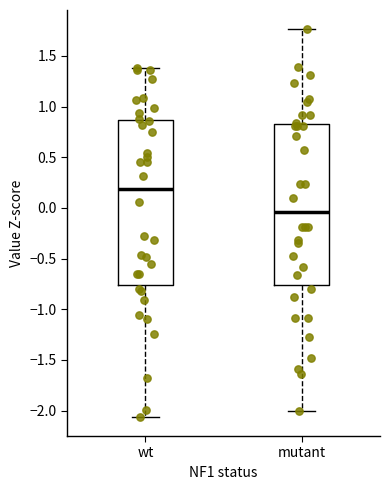

Where is the lower edge of the box for mutant on the y-axis? The values are not printed on the chart, so give them approximately, as read against the axis.

-0.75